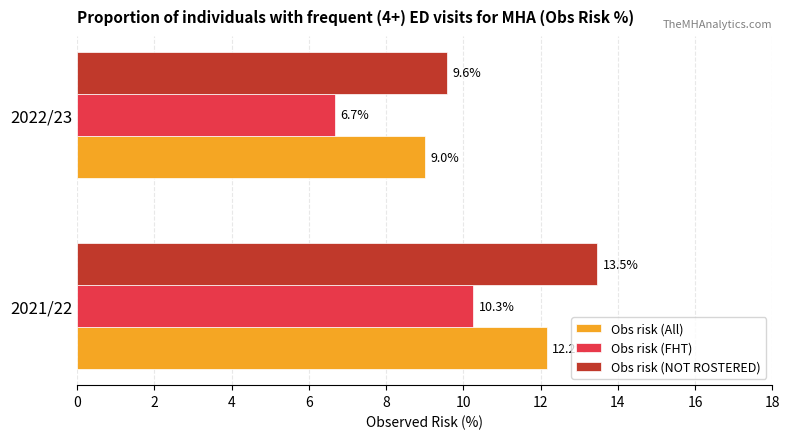

Which category has the lowest value across all series?

2022/23